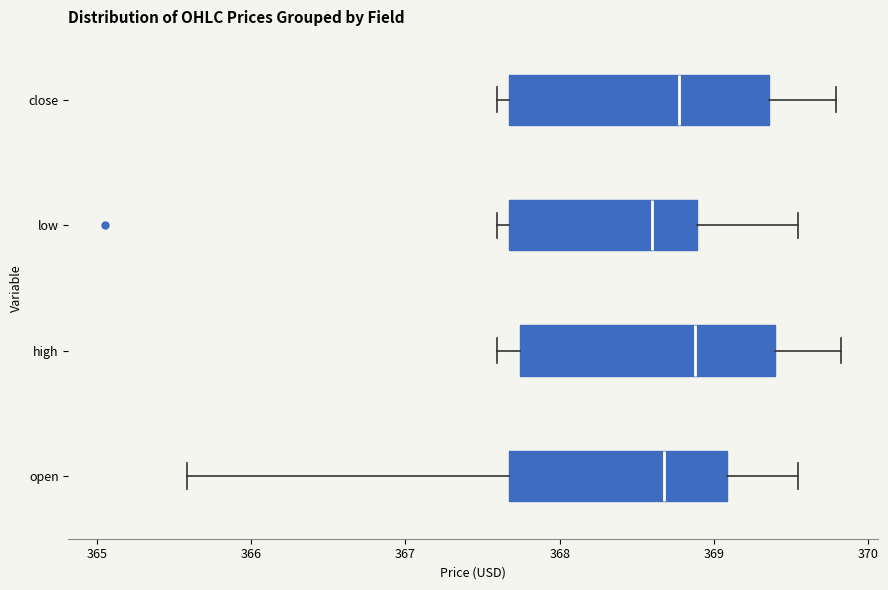

Reading bottom to top, transcribe this box plot: for each box, give where its median line is, the range the box spans, and where its two whiskers end, as read against the x-axis. The values are not printed on the chart, so give them approximately, as read against the axis.

open: median 368.7, box 367.7 to 369.1, whiskers 365.6 to 369.5
high: median 368.9, box 367.7 to 369.4, whiskers 367.6 to 369.8
low: median 368.6, box 367.7 to 368.9, whiskers 367.6 to 369.5
close: median 368.8, box 367.7 to 369.4, whiskers 367.6 to 369.8